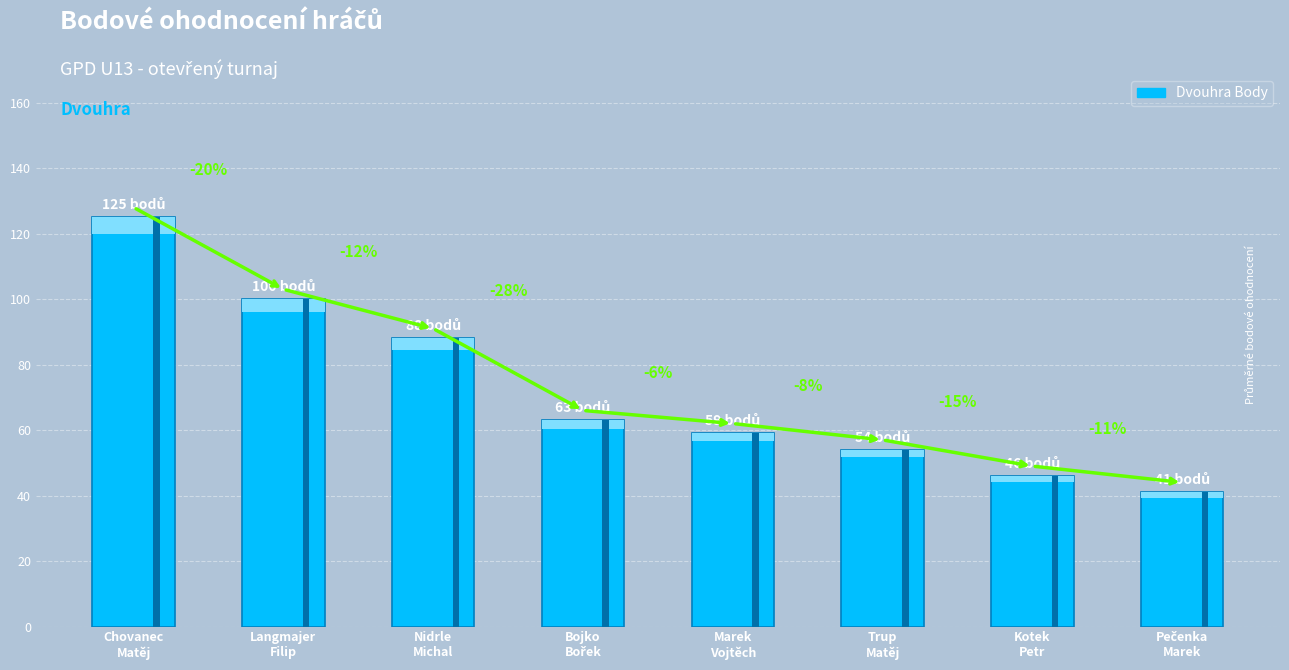

Reading left to right, transcribe all the data shown in this chart.

125	100	88	63	59	54	46	41